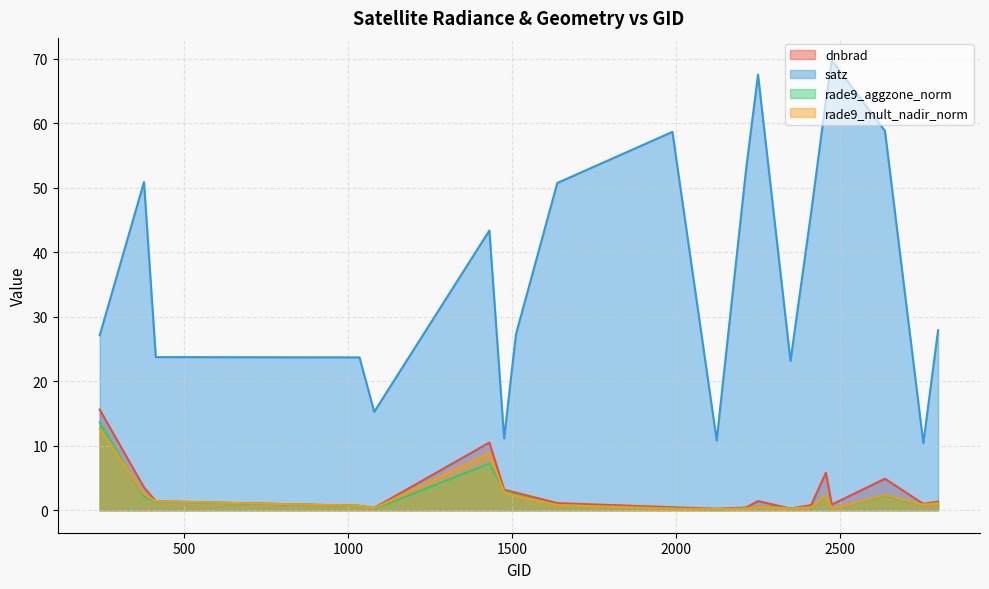

How many lines are shown in the chart?

4